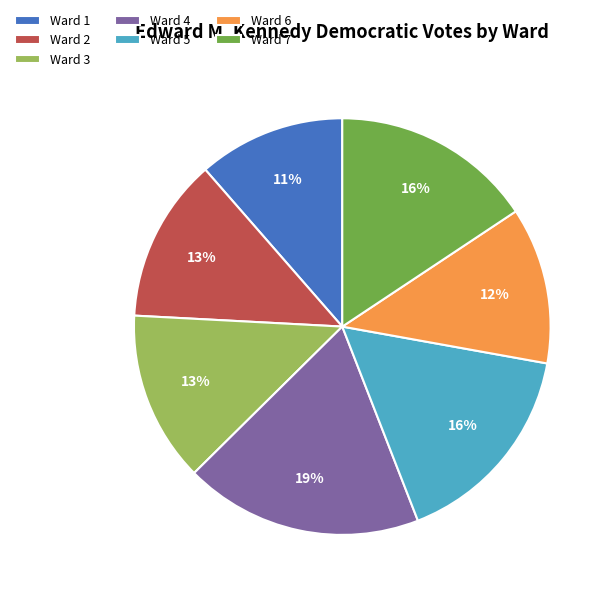

Combined, do Ward 3 and Ward 1 account for over 50%?

No